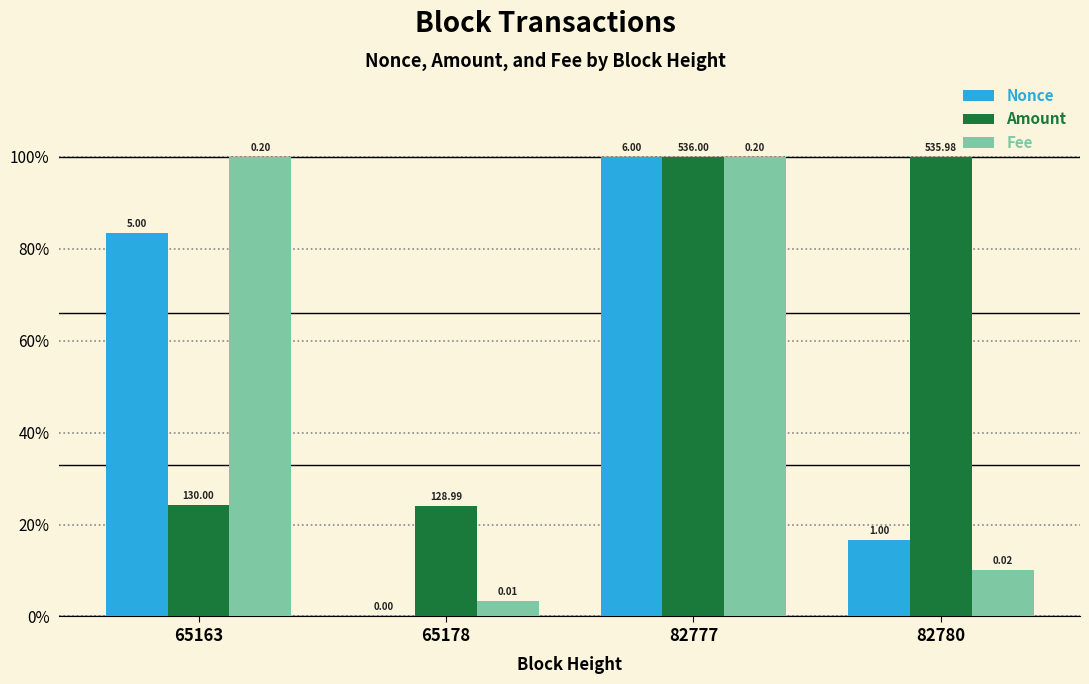

Reading left to right, extract all data points from this chart.

Nonce: 0.8	0.0	1.0	0.2
Amount: 0.2	0.2	1.0	1.0
Fee: 1.0	0.0	1.0	0.1